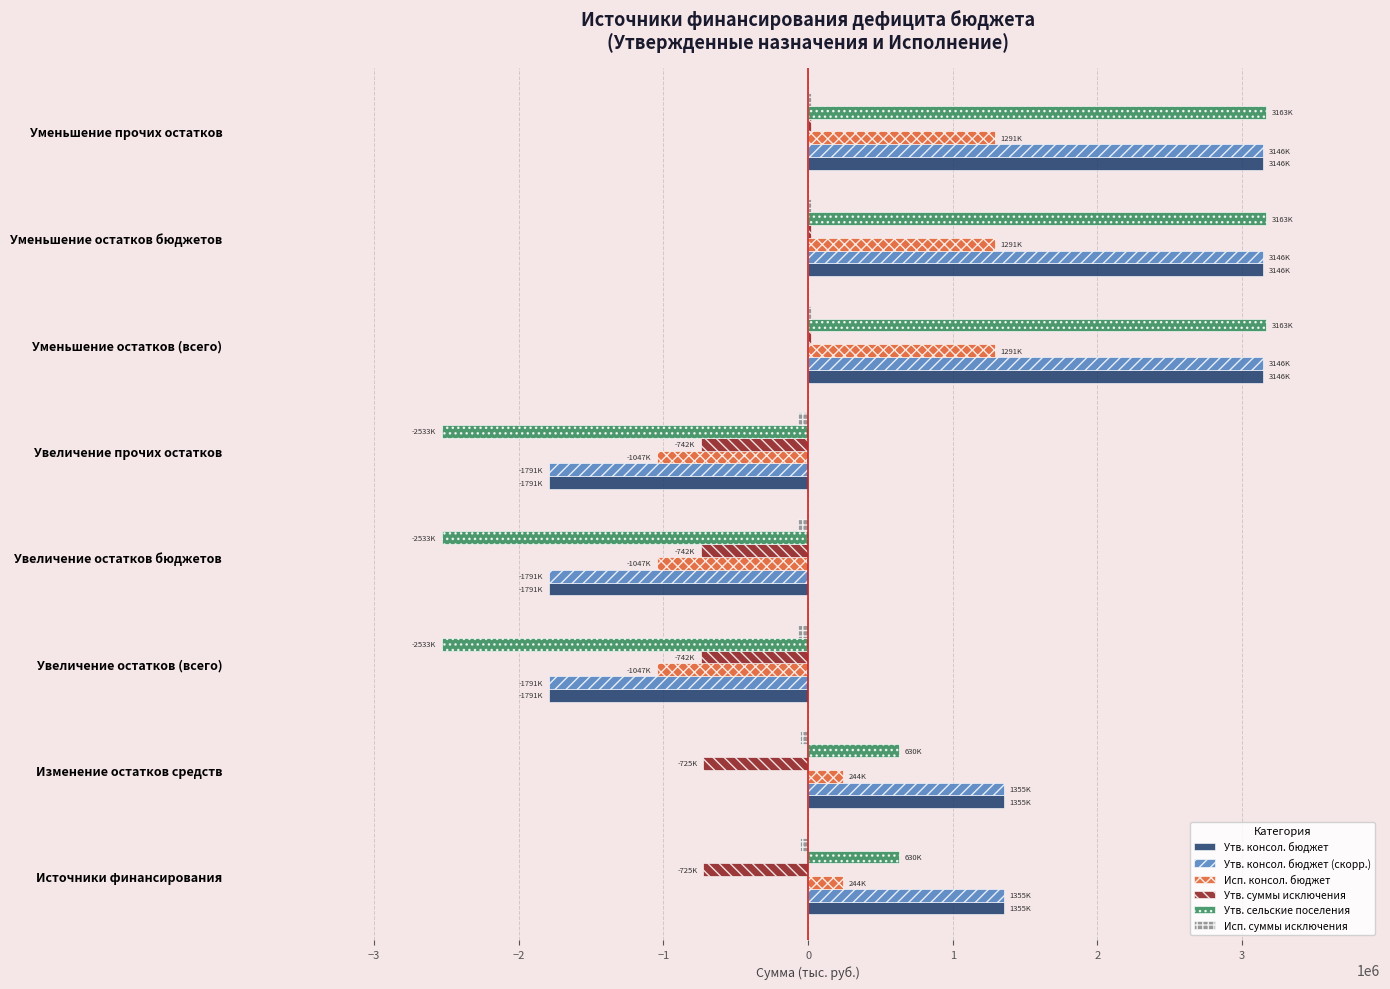

What is the greatest value displayed?

3162778.6